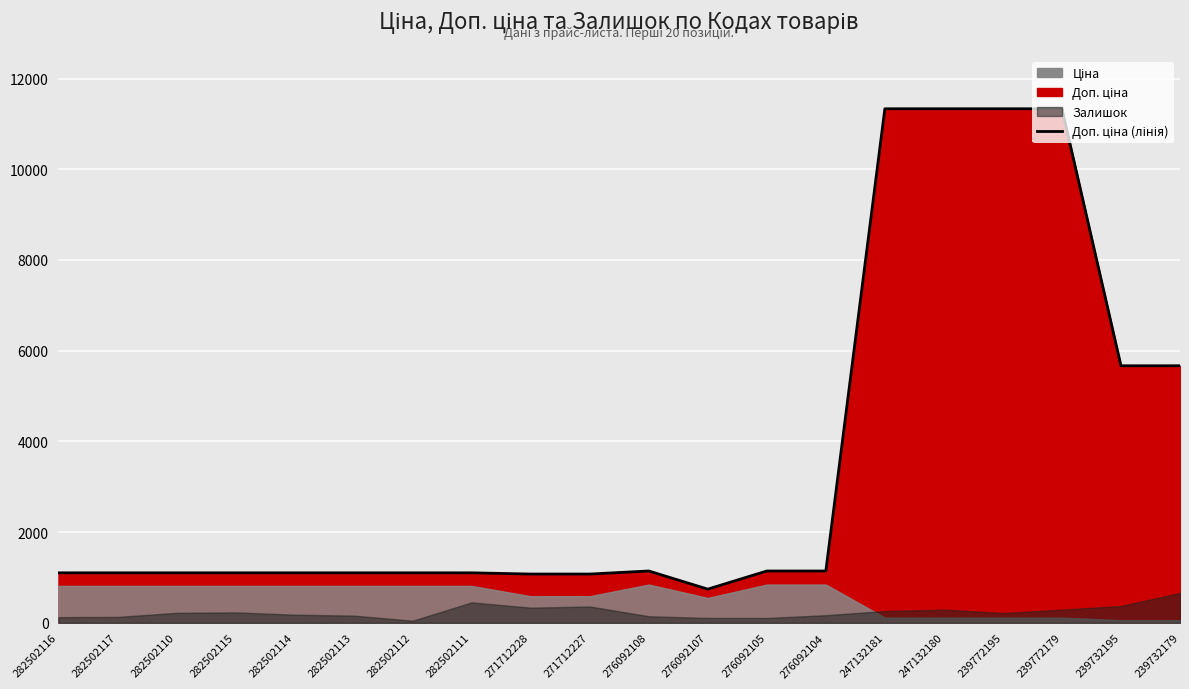

What is the change in value from 282502111 to 276092108?

+40.3